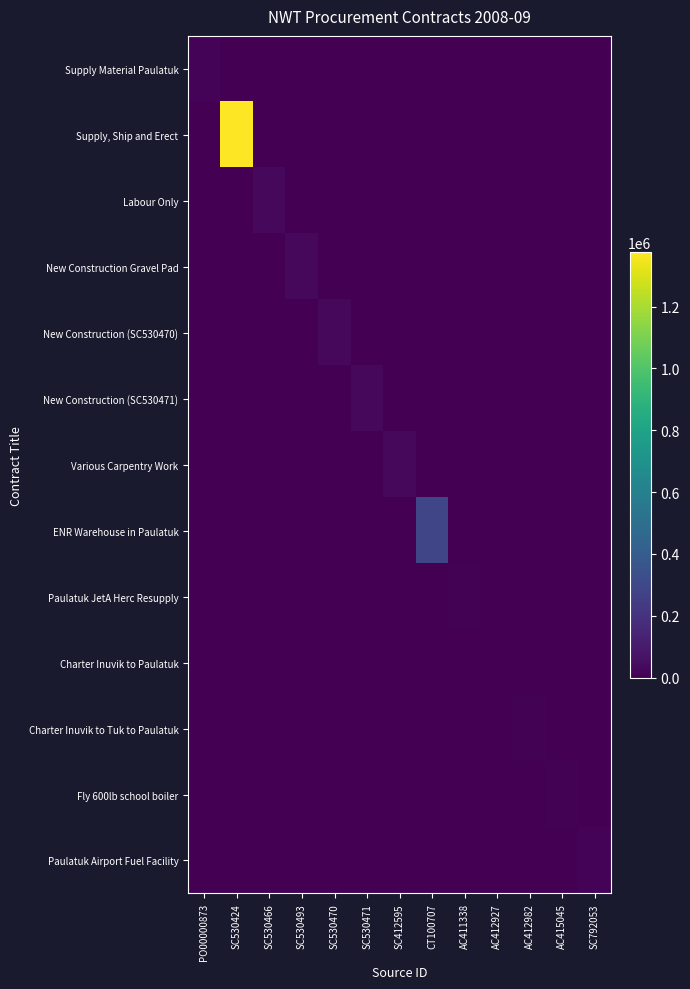

Between PO00000873 and SC412595, which series saw the biggest shift?

Various Carpentry Work